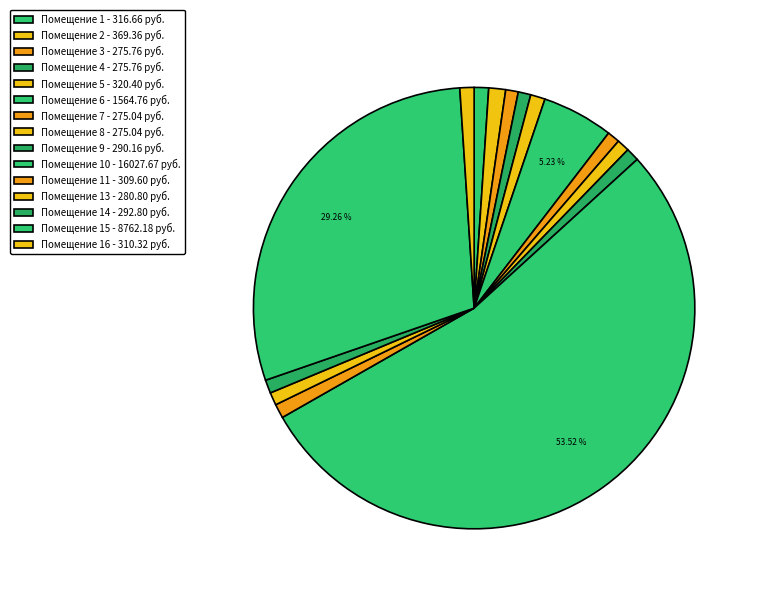

How many slices are in this pie chart?

15